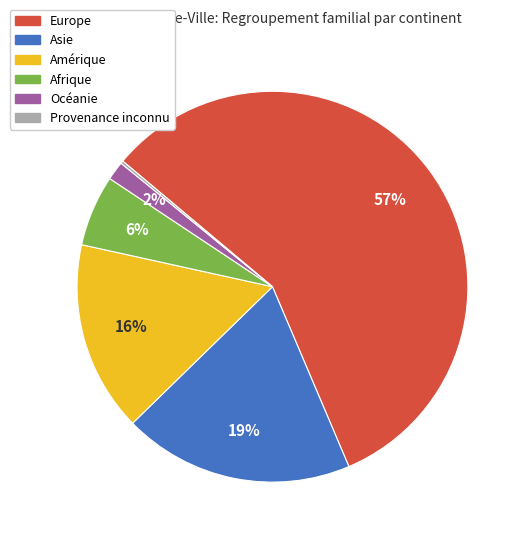

Which has a higher value, Amérique or Asie?

Asie